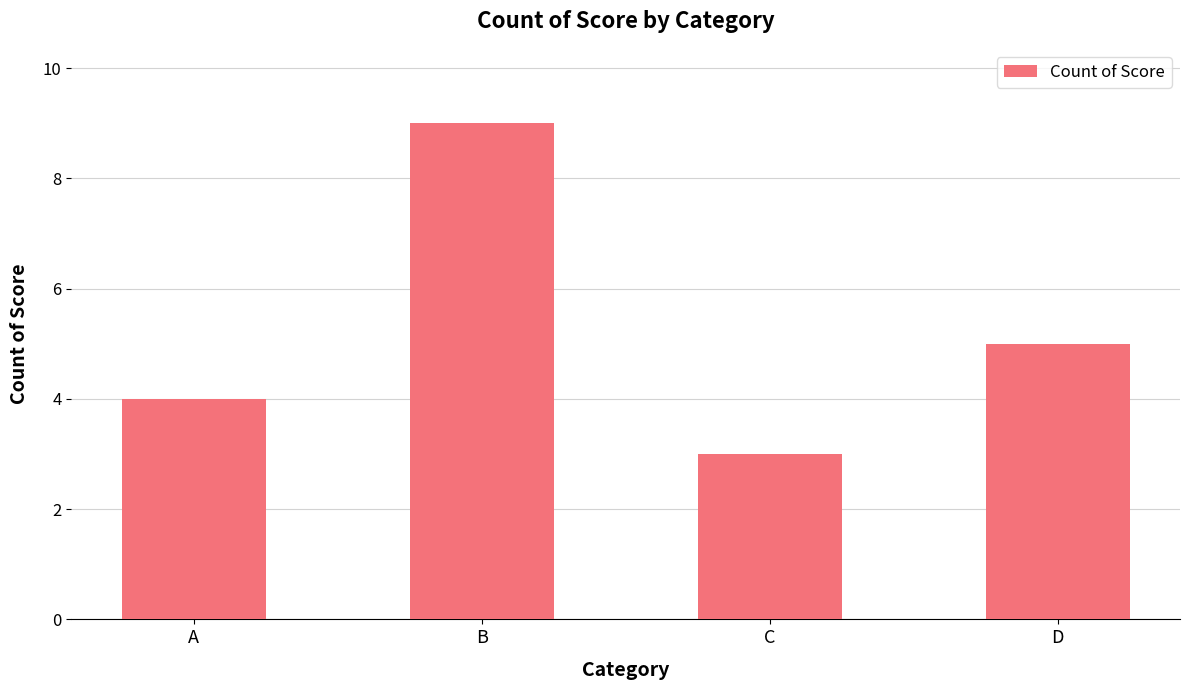

What is the difference between the values at C and B?

6